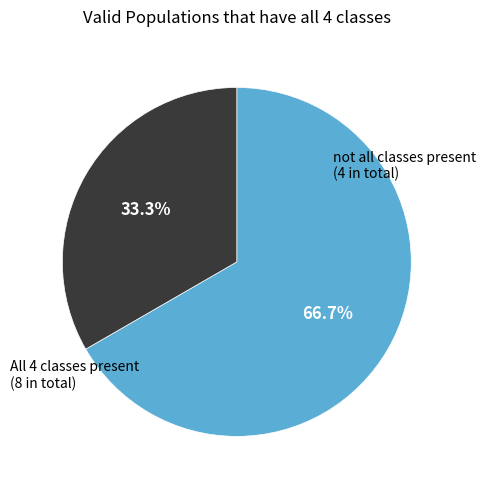

Is there a majority slice in this chart?

Yes